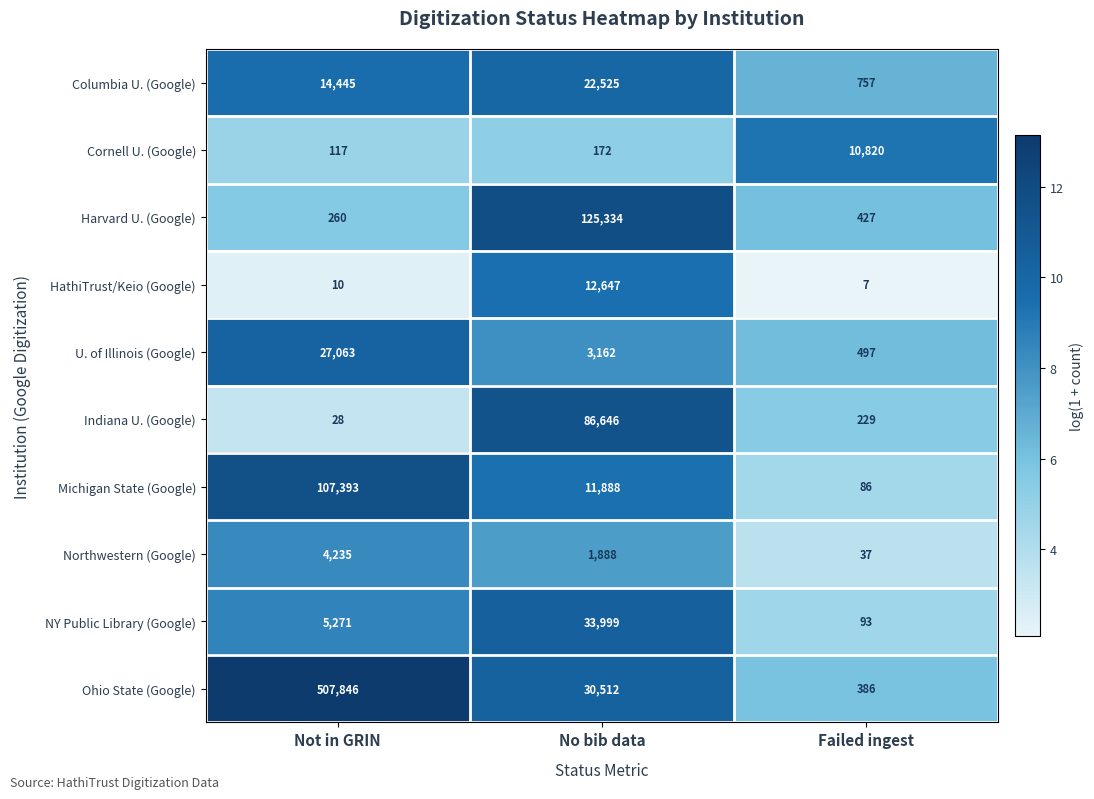

Which series has the widest spread of values?

Ohio State (Google)